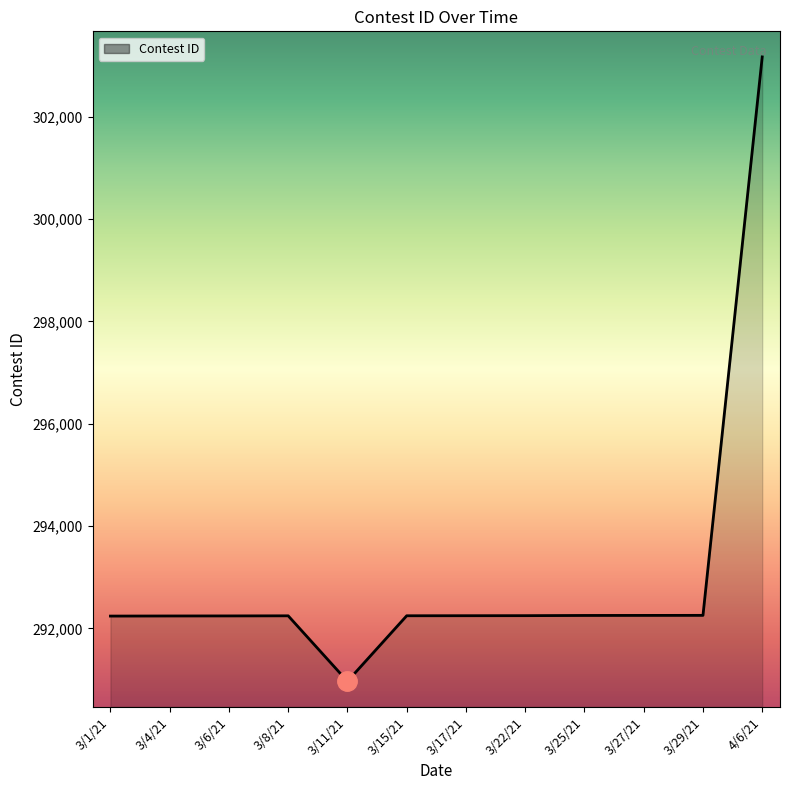

What is the greatest value displayed?

303170